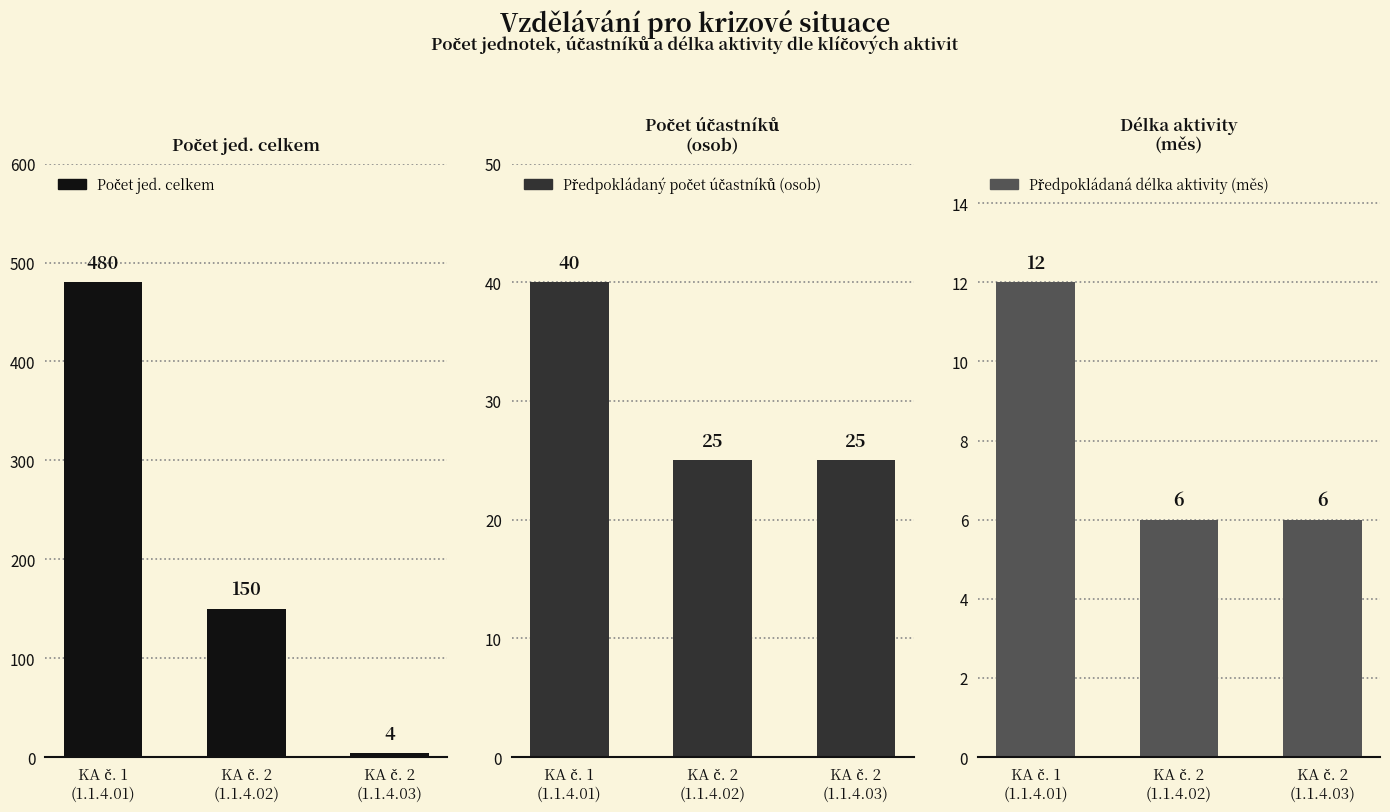

Rank the categories by Předpokládaný počet účastníků (osob) value from highest to lowest.

KA č. 1
(1.1.4.01), KA č. 2
(1.1.4.02), KA č. 2
(1.1.4.03)